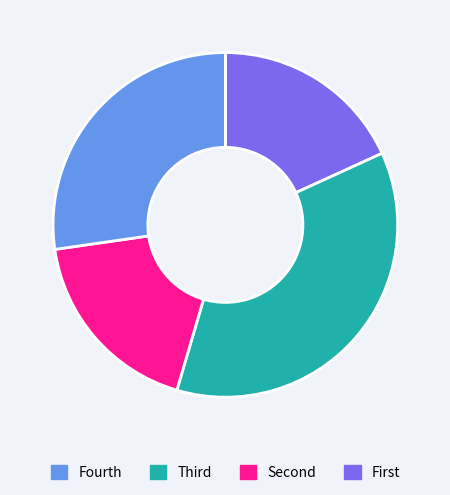

Is there a majority slice in this chart?

No